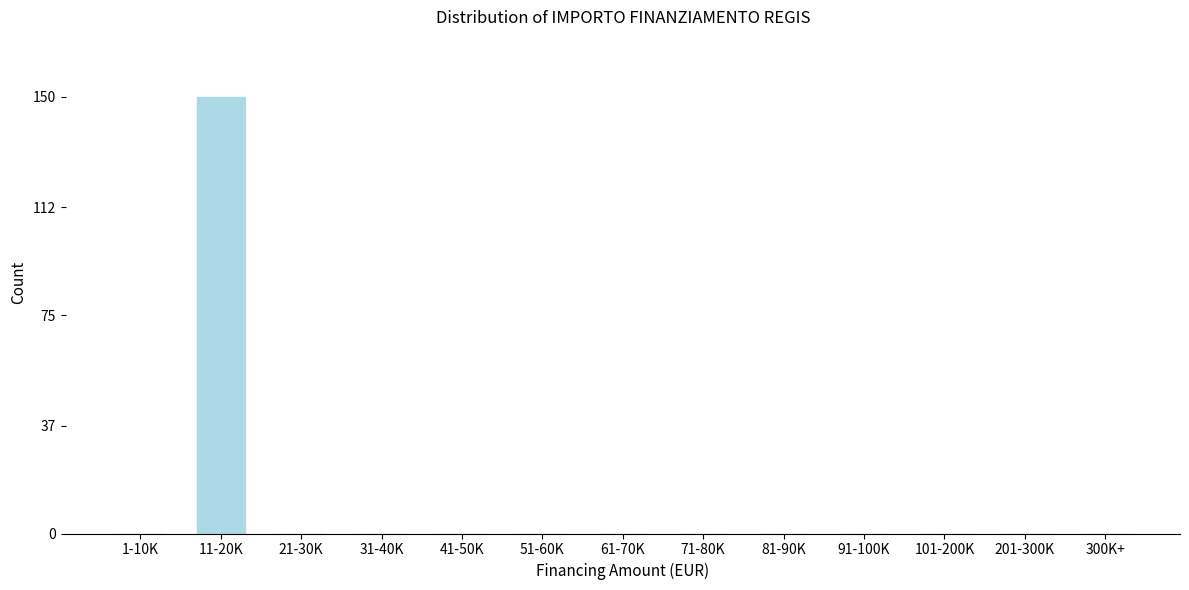

Reading left to right, what are all the values shown in this chart?

1-10K=0	11-20K=150	21-30K=0	31-40K=0	41-50K=0	51-60K=0	61-70K=0	71-80K=0	81-90K=0	91-100K=0	101-200K=0	201-300K=0	300K+=0